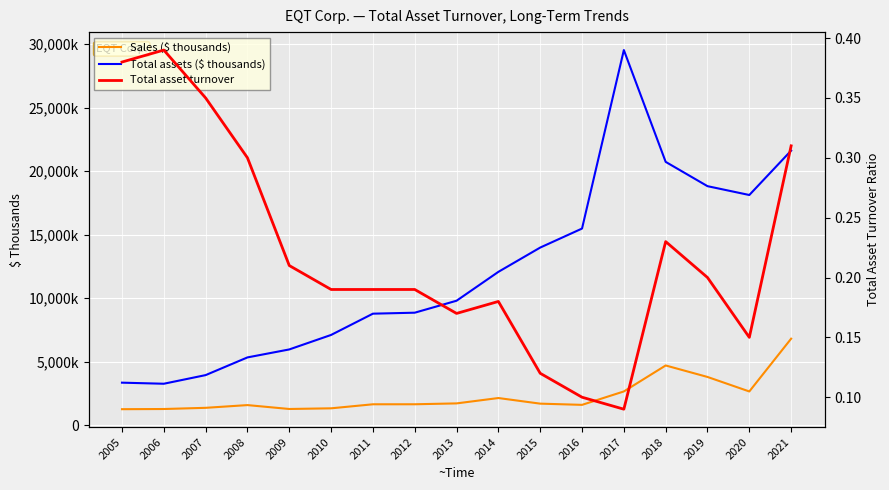

True or false: Total asset turnover and Sales ($ thousands) cross at least once.

False